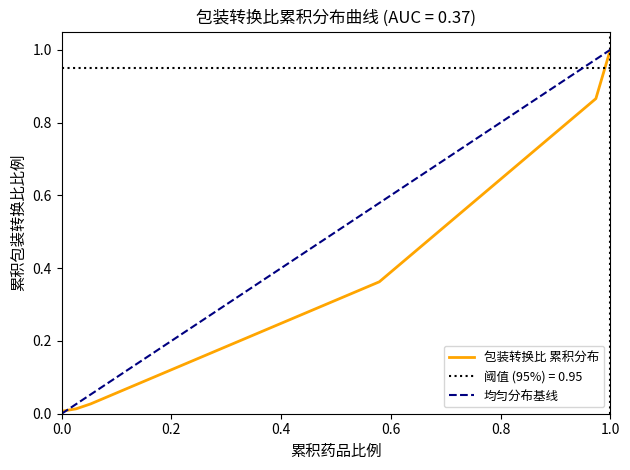

Rank the categories by value from lowest to highest.

1, 2, 3, 4, 5, 6, 7, 8, 9, 10, 11, 12, 13, 14, 15, 16, 17, 18, 19, 20, 21, 22, 23, 24, 25, 26, 27, 28, 29, 30, 31, 32, 33, 34, 35, 36, 37, 38, 39